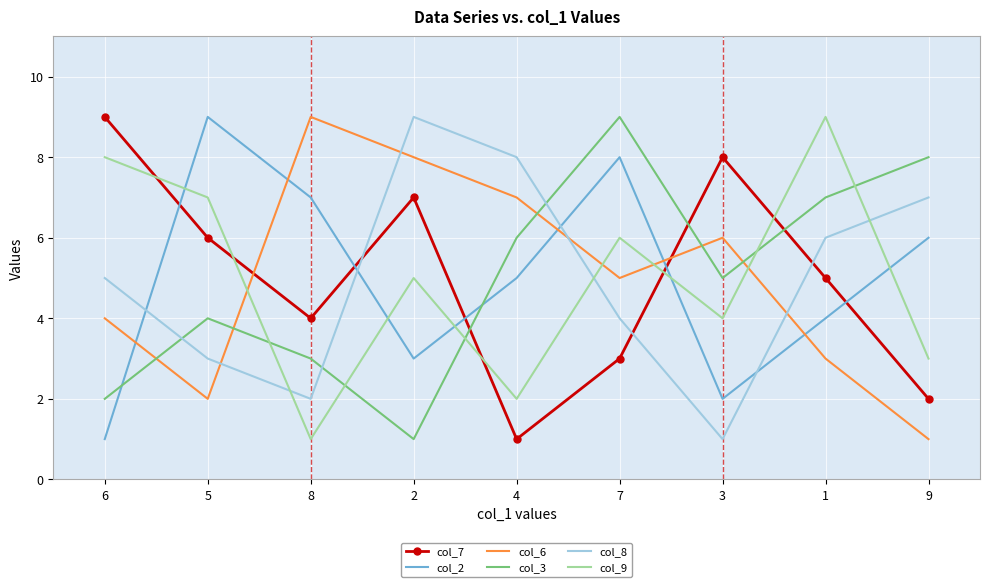

In col_8, how many points are higher than both neighbors (excluding endpoints)?

1